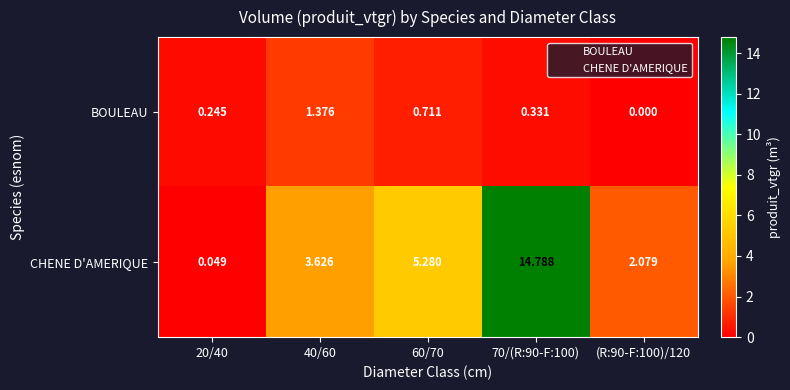

Between 60/70 and (R:90-F:100)/120, which series saw the biggest shift?

CHENE D'AMERIQUE